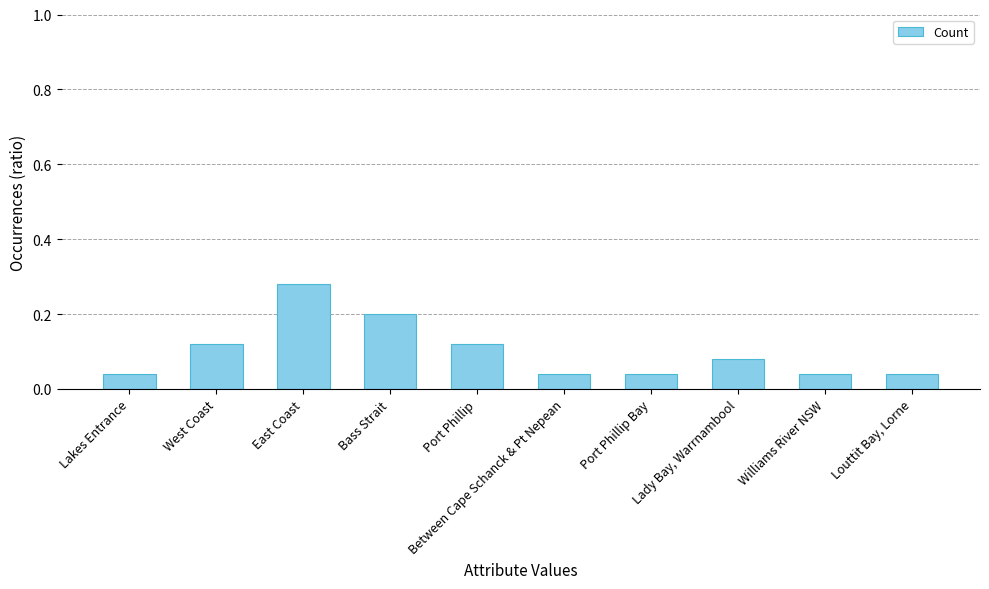

Which category has the highest value across all series?

East Coast